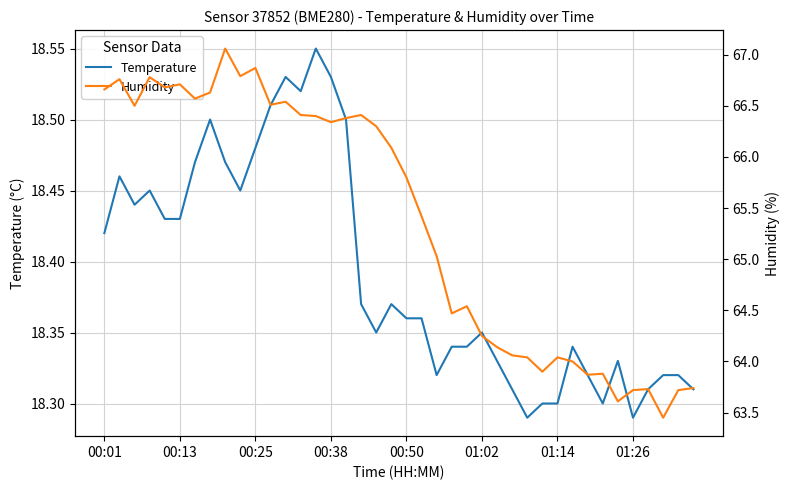

The Temperature series shows 18.3 at 37. True or false?

True